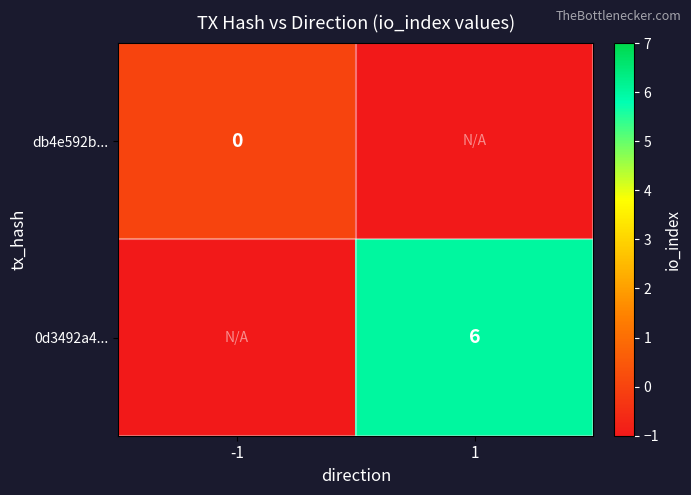

Is the value of db4e592b... at -1 greater than the value of 0d3492a4... at 1?

No